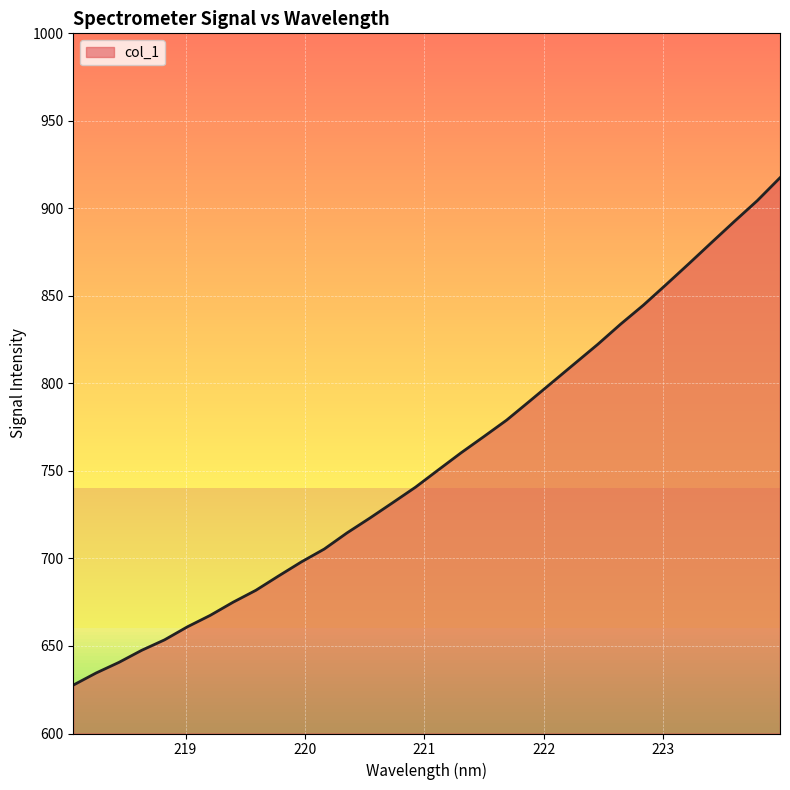

What is the difference between the maximum and minimum values?

289.8